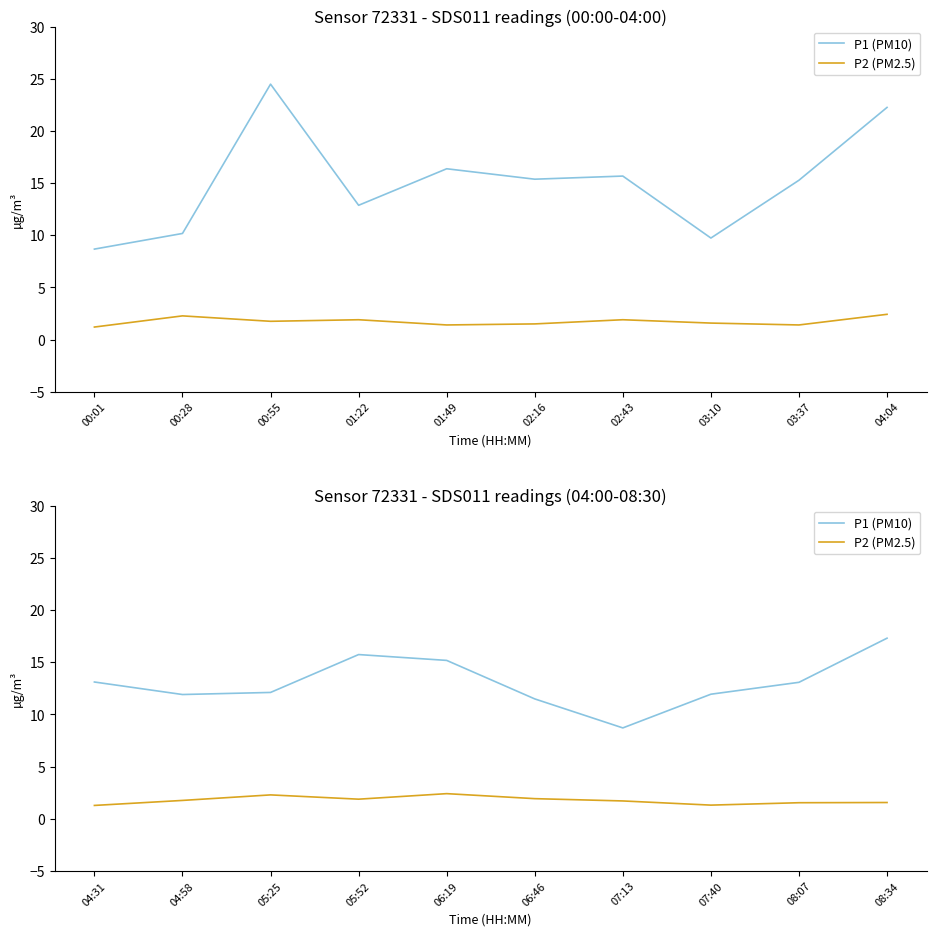

The P1 (PM10) series shows 23.3 at 04:31. True or false?

False